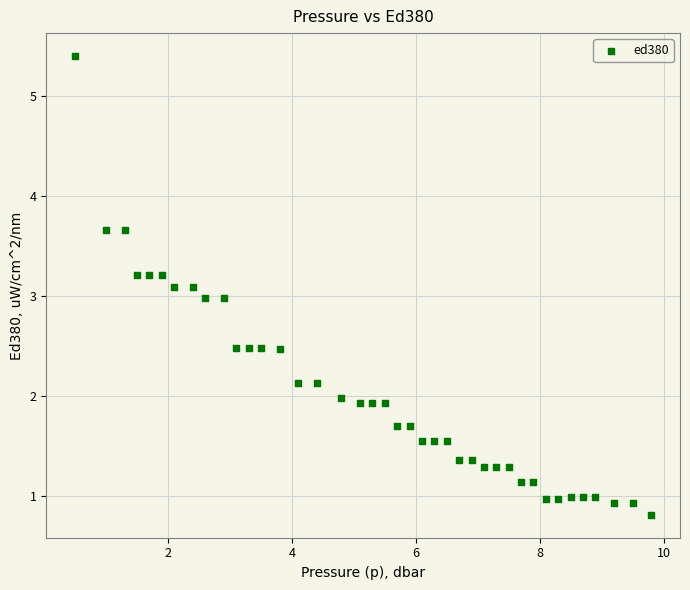

What is the range of X values (max minus min)?

9.3